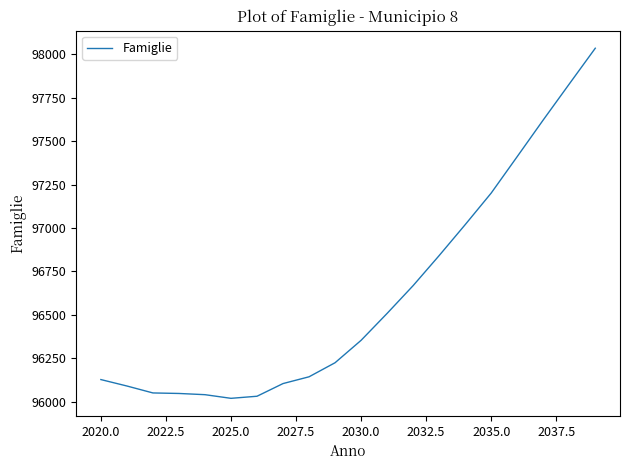

What is the smallest value displayed?

96019